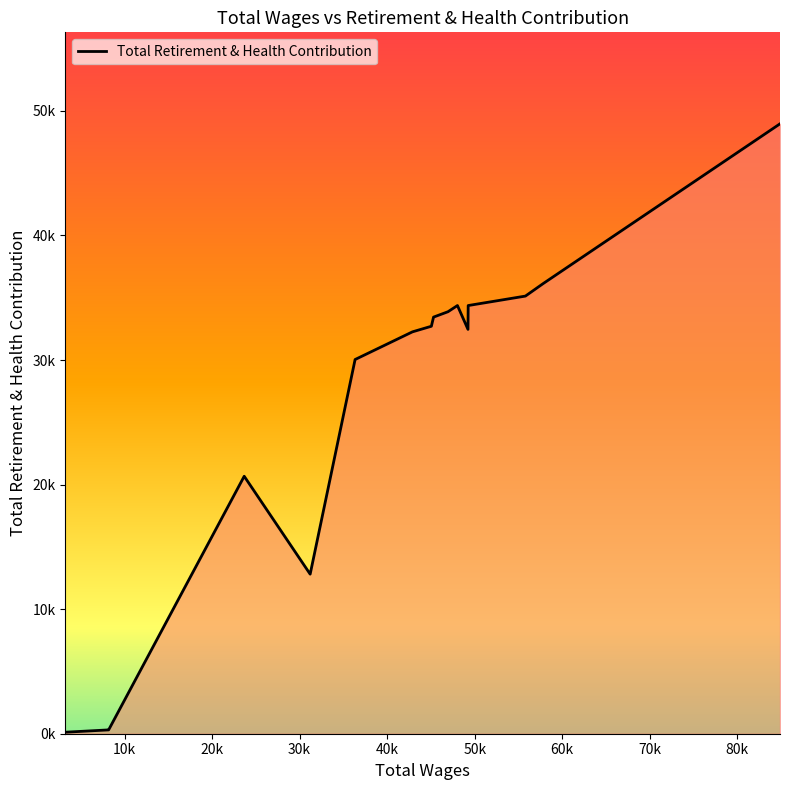

Does the chart display data point markers on the line(s)?

No